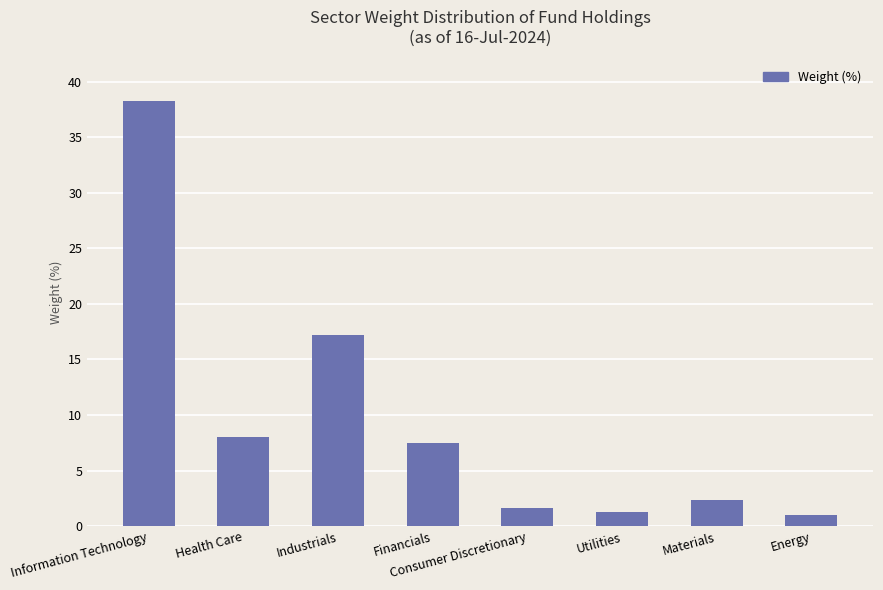

Count the number of values greater than 7.

4